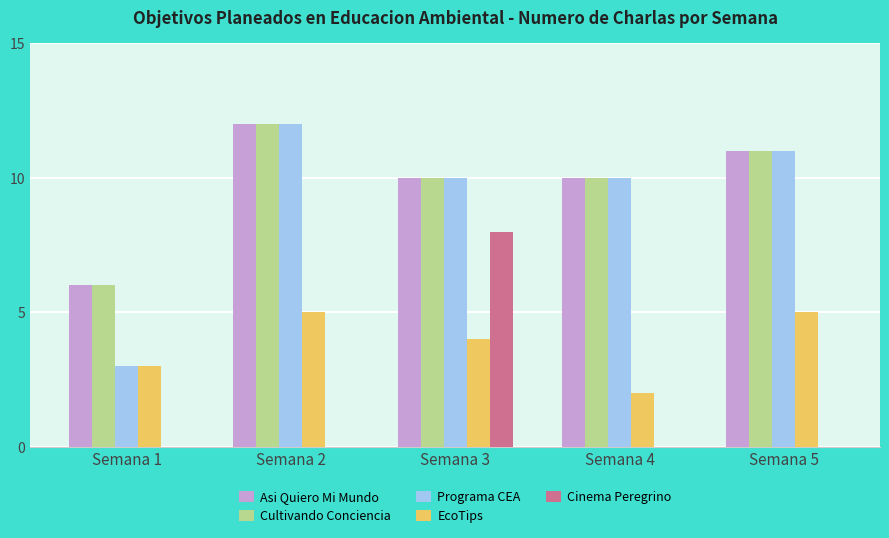

Is the value of Cinema Peregrino at Semana 5 greater than the value of Programa CEA at Semana 1?

No